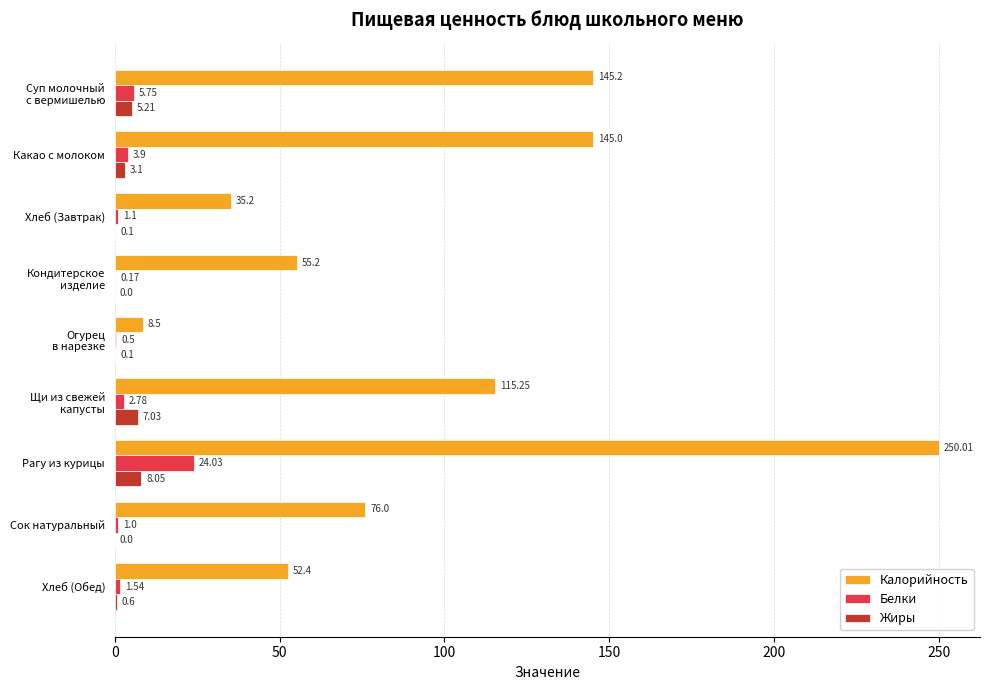

Which series changed the most between Хлеб (Завтрак) and Сок натуральный?

Калорийность